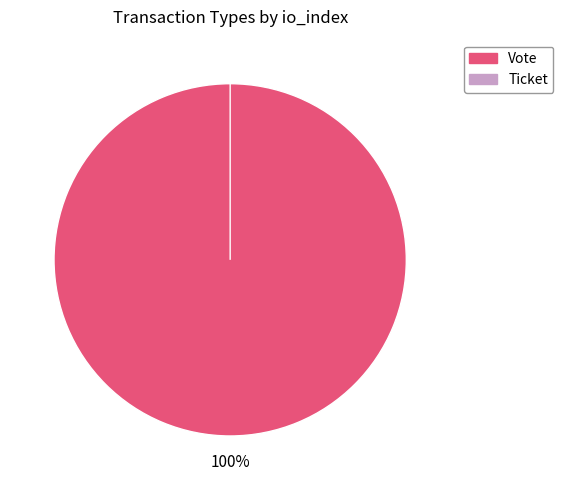

What is the change in value from Vote to Ticket?

-1